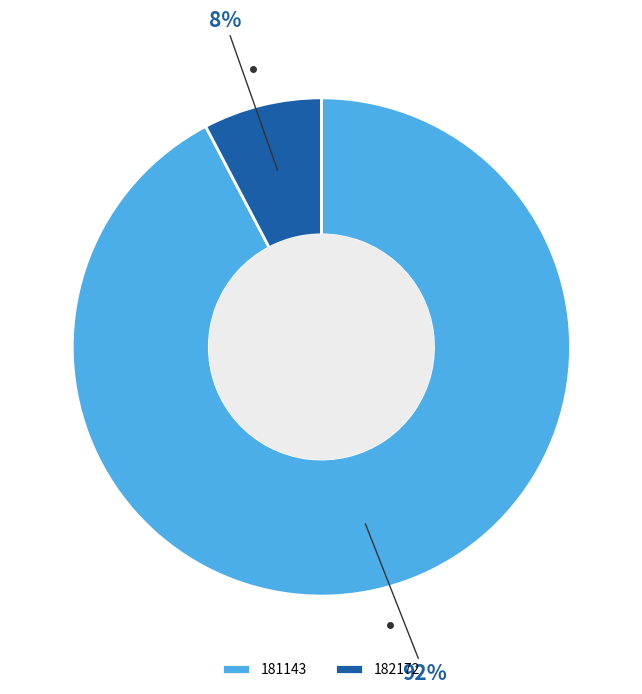

Count the number of slices in the pie.

2